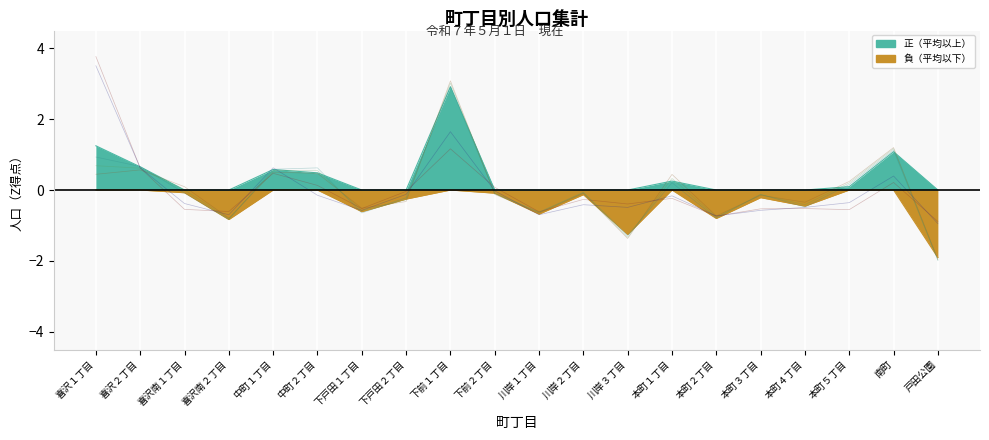

What is the difference between the maximum and minimum values in the 外国人（男） series?

4.7